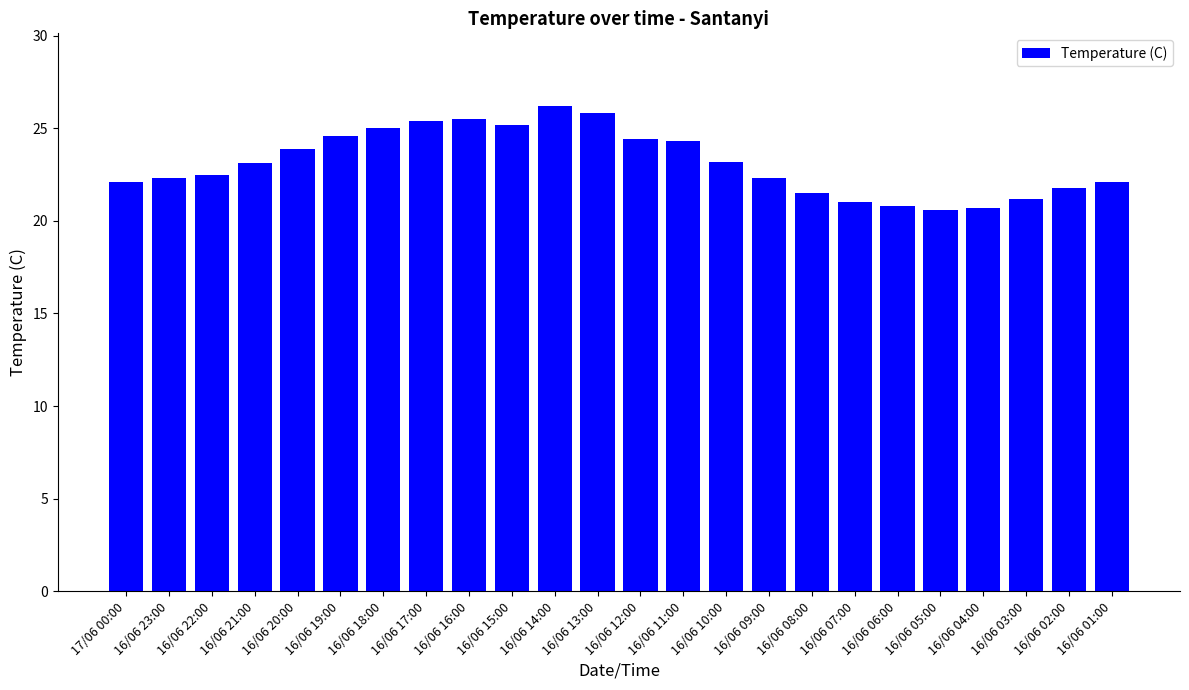

What is the sum of the values at 16/06 06:00 and 16/06 05:00?

41.4